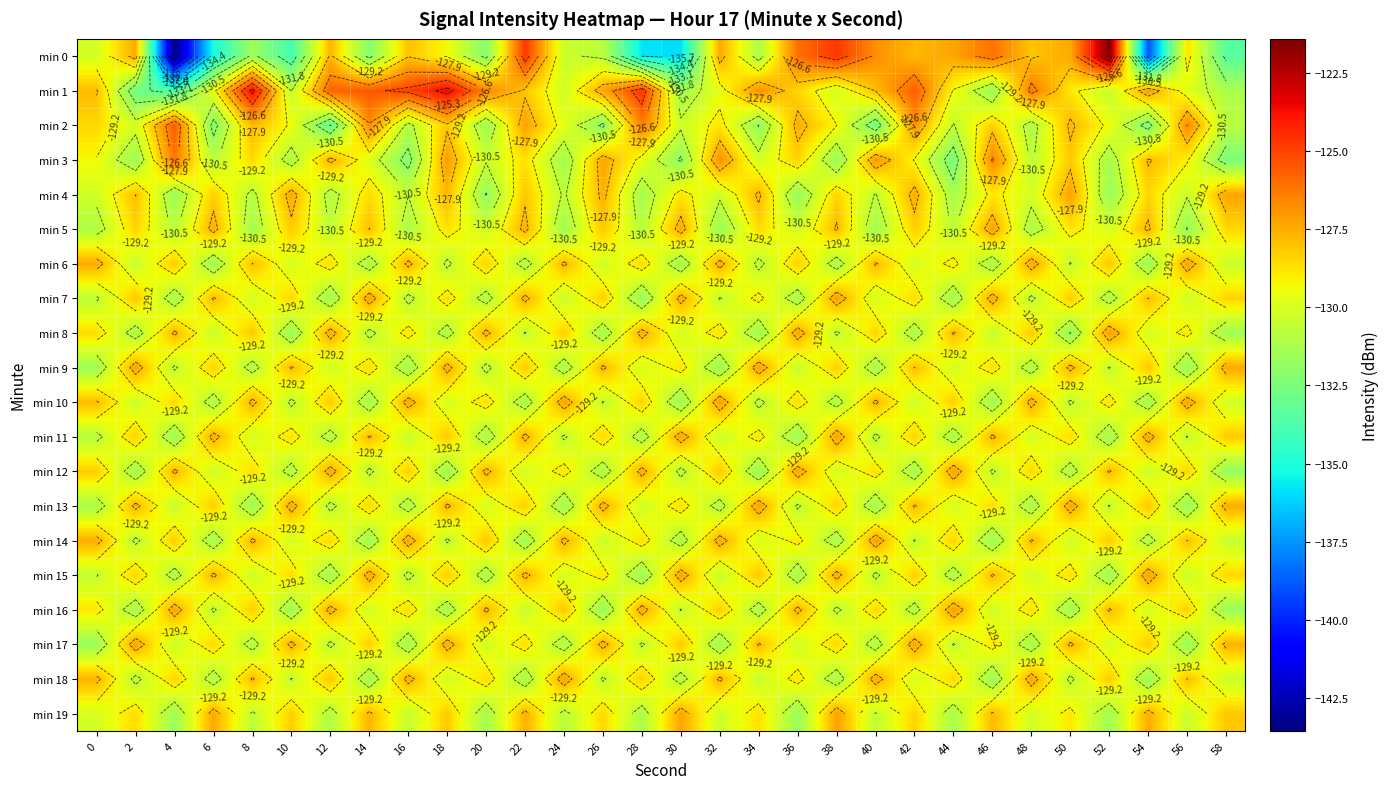

Where is min 11 nearest to the value -129?

34